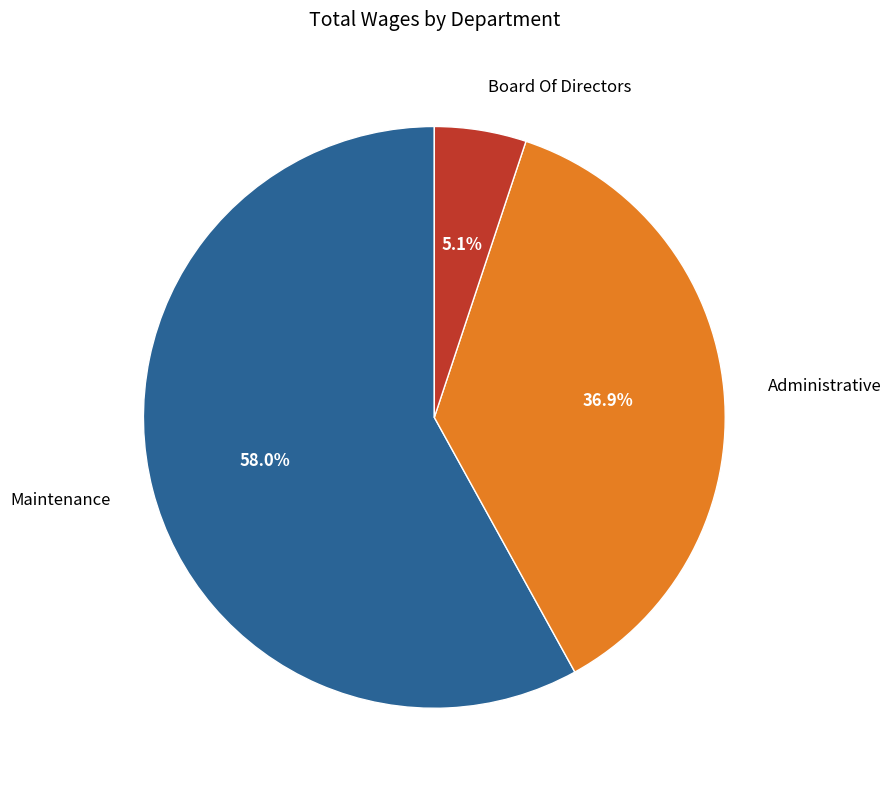

Between Administrative and Board Of Directors, which is larger?

Administrative